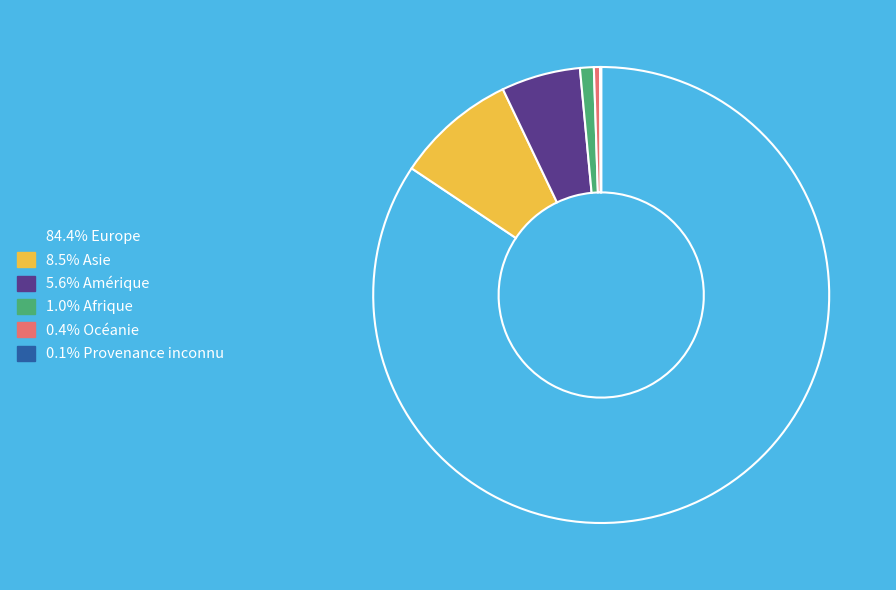

Is there a majority slice in this chart?

Yes